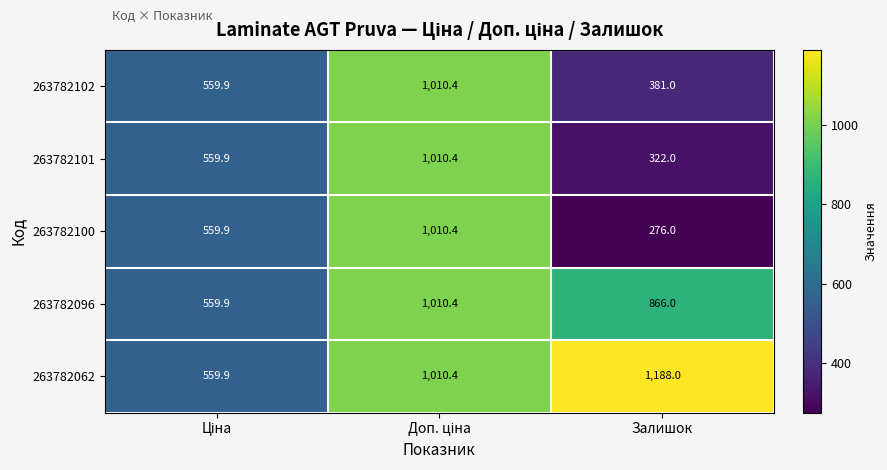

What is the smallest value displayed?

276.0